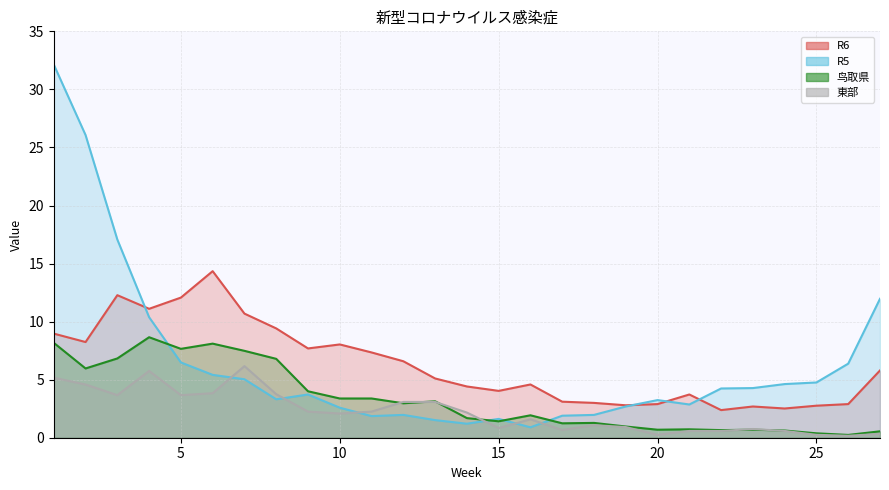

How many data points in R6 are less than 5?

13